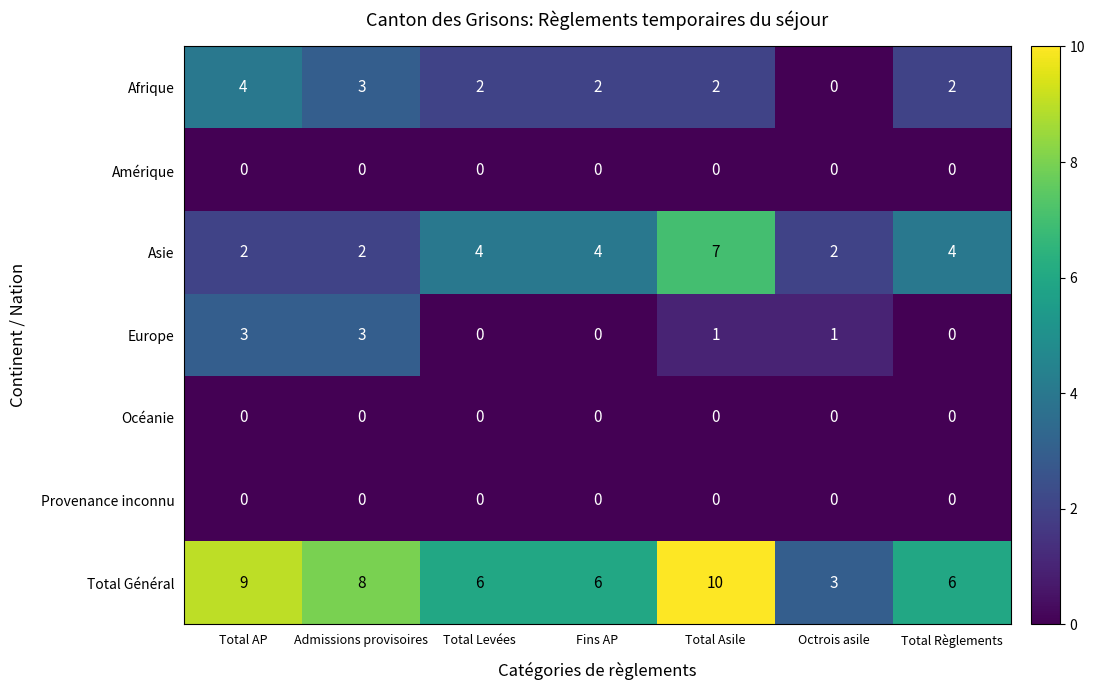

Is it true that Total Général equals 9 at Total AP?

True